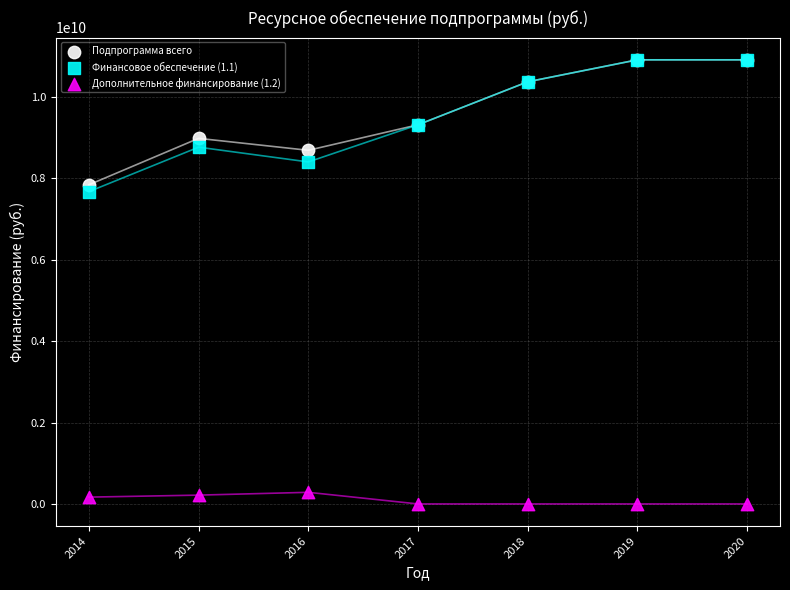

Across all series, what Y value is closest to 5454888200?

7671820400